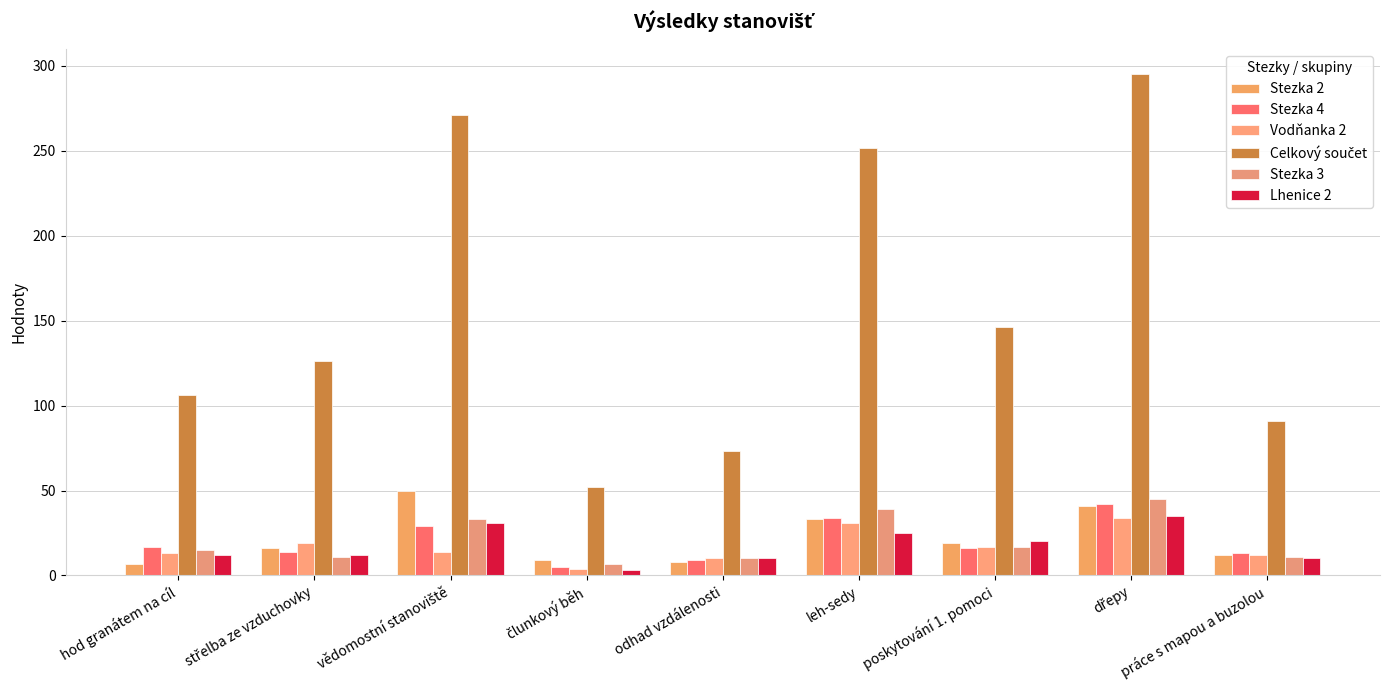

How many series are shown in this chart?

6